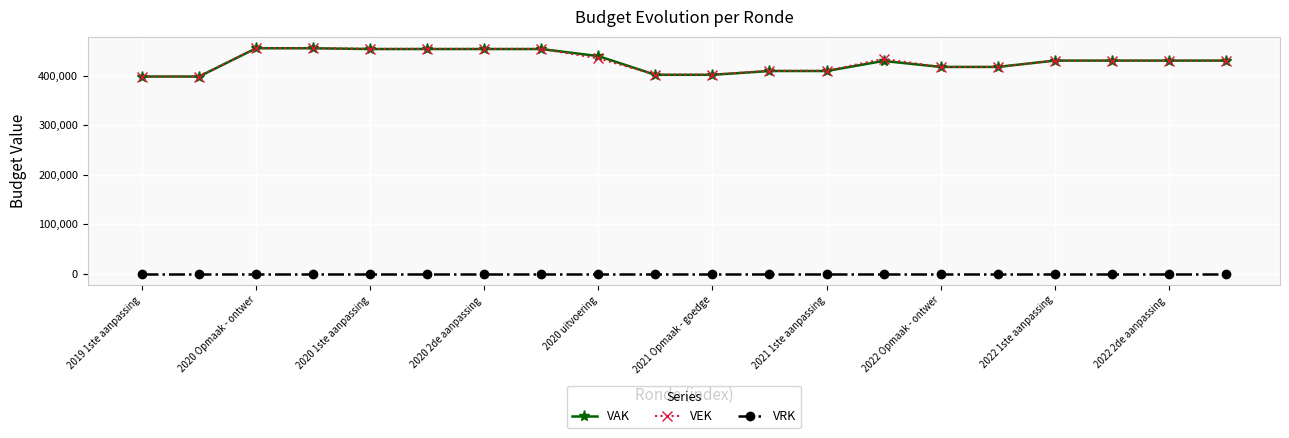

True or false: VRK and VAK cross at least once.

False